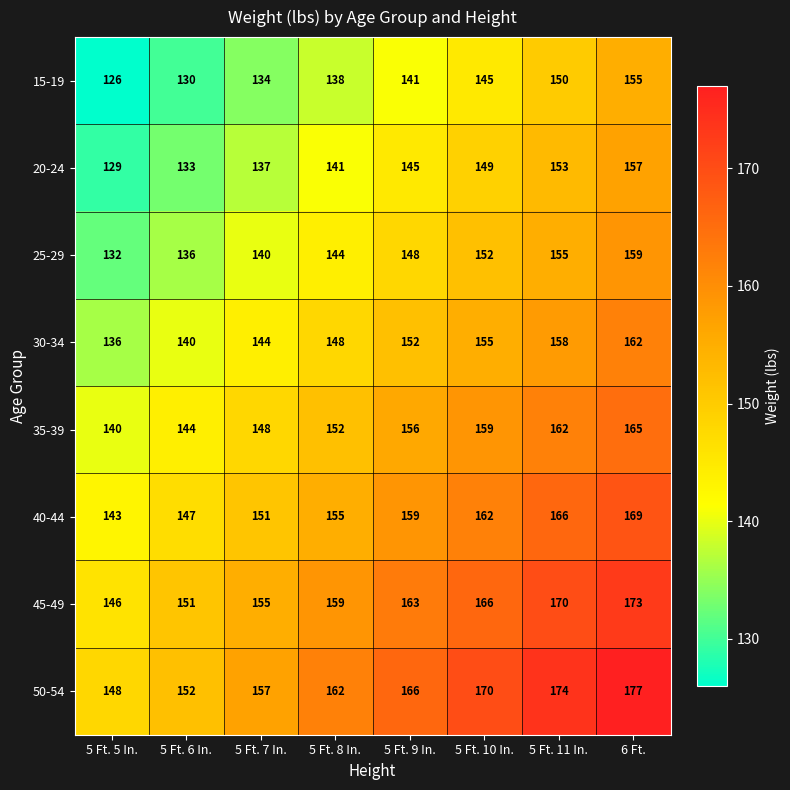

Which label corresponds to the smallest value in the chart?

5 Ft. 5 In.